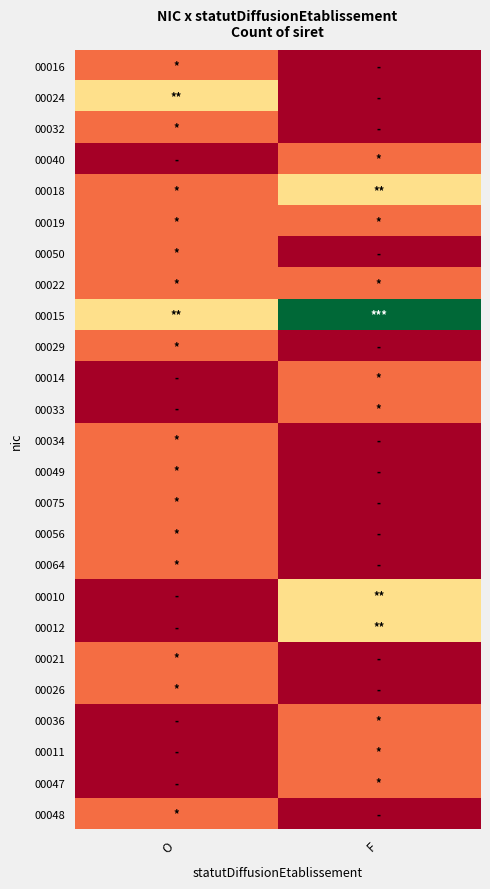

Which series has the largest total across all categories?

00015